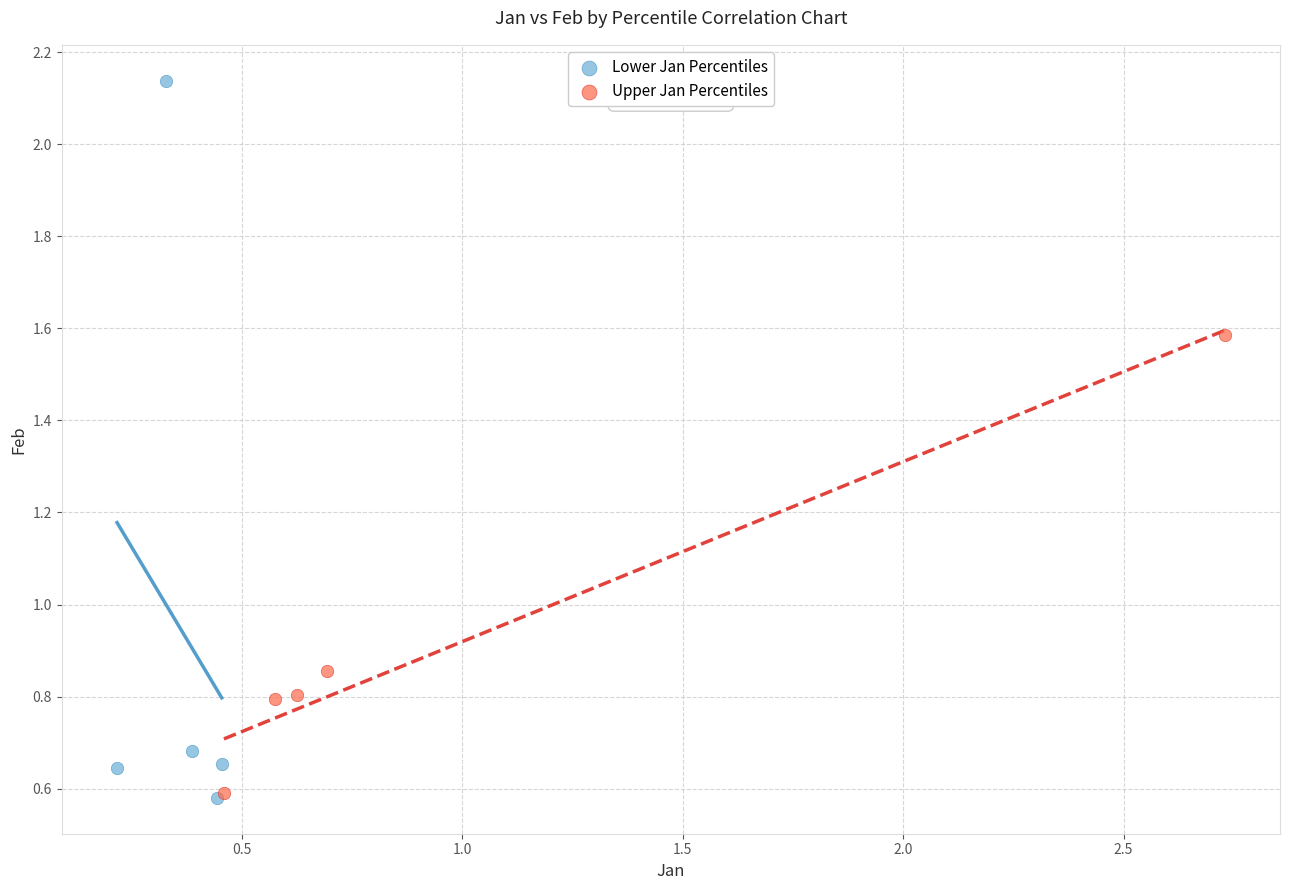

Which series contains the highest Y value?

Lower Jan Percentiles